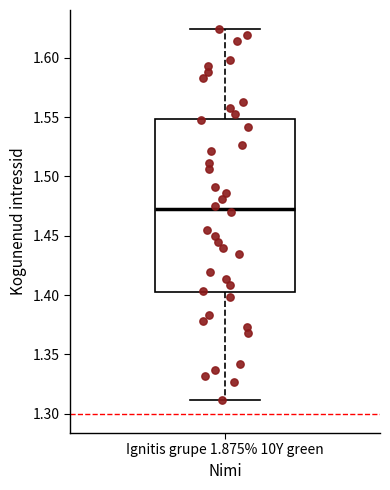

Transcribe this box plot: give where the median line is, the range the box spans, and where the two whiskers end, as read against the y-axis. The values are not printed on the chart, so give them approximately, as read against the axis.

median 1.475, box 1.400 to 1.550, whiskers 1.310 to 1.625